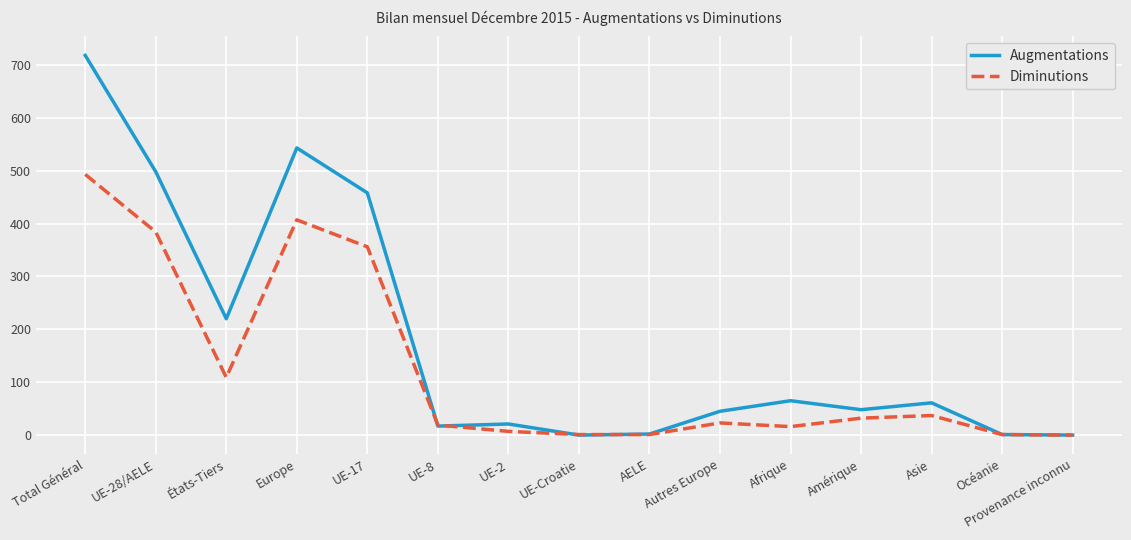

Is it true that Diminutions equals 54 at États-Tiers?

False